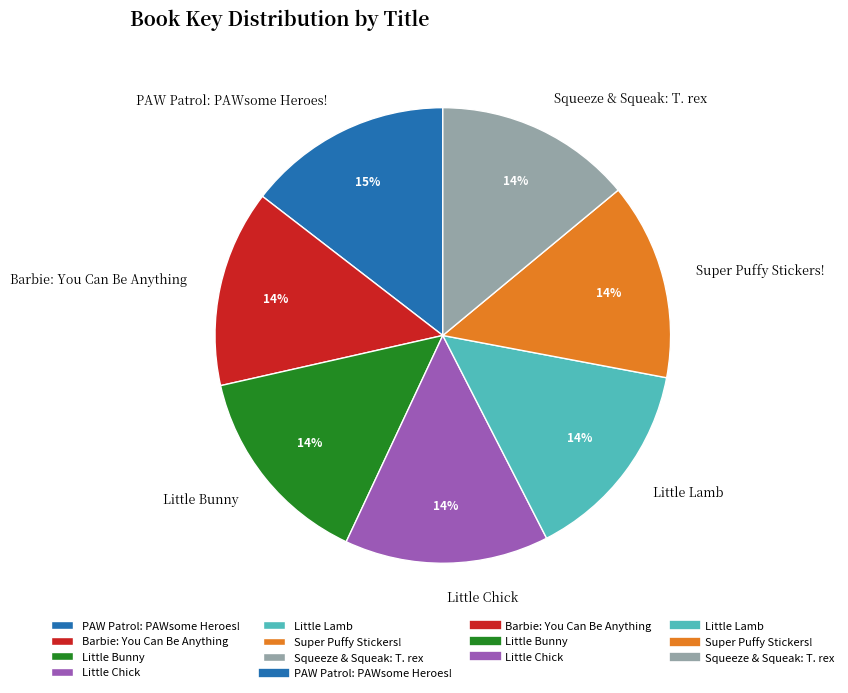

Is there a majority slice in this chart?

No